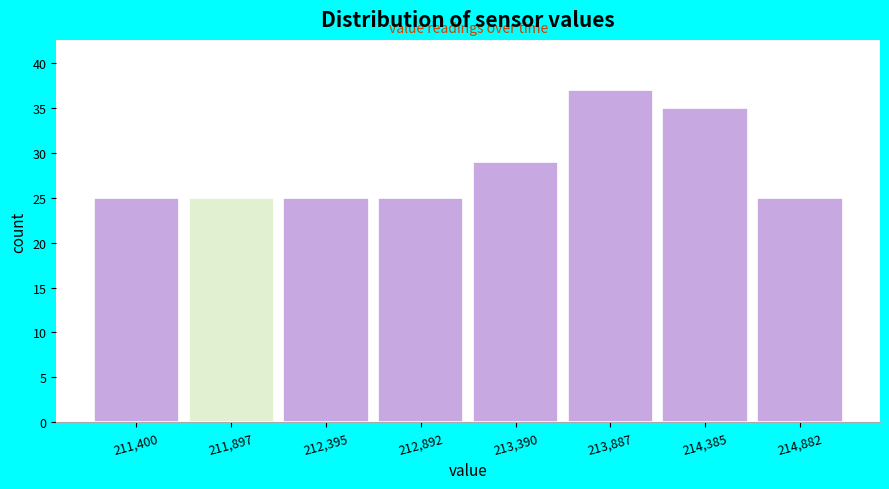

Reading left to right, transcribe all the data shown in this chart.

25	25	25	25	29	37	35	25